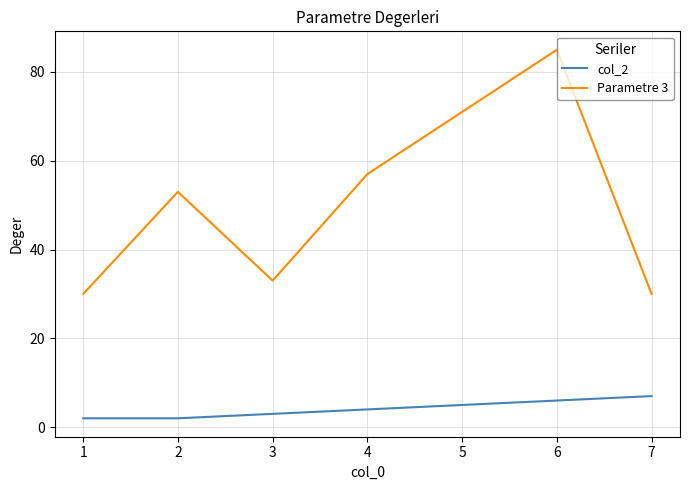

How many col_2 values are between 2 and 6?

6